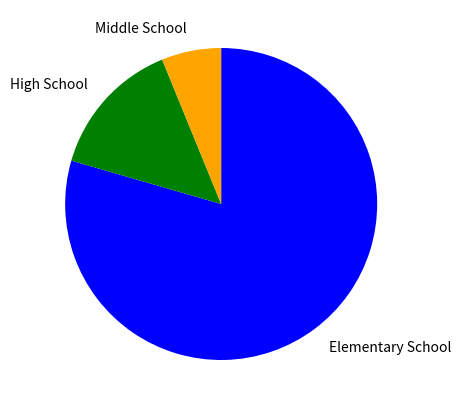

Rank the categories by value from highest to lowest.

Elementary School, High School, Middle School